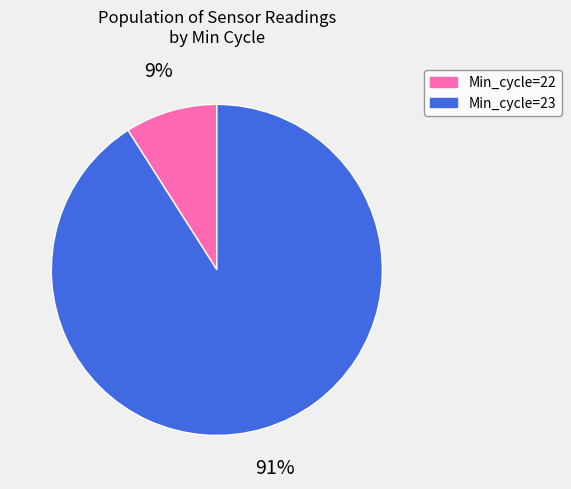

To the nearest percent, what is the average slice percentage?

50%